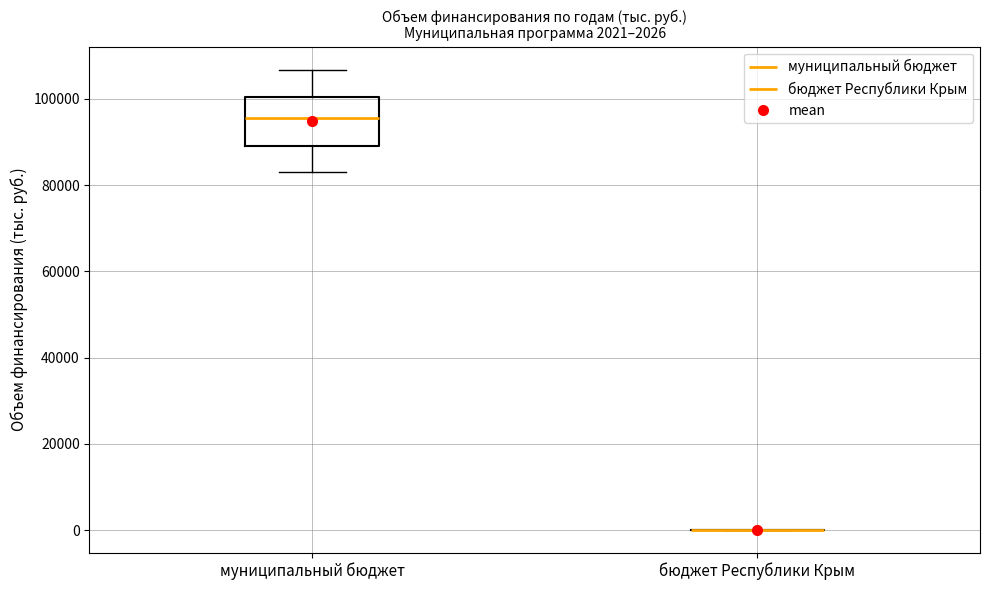

Comparing the boxes themselves (not the whiskers), which one is the tallest?

муниципальный бюджет